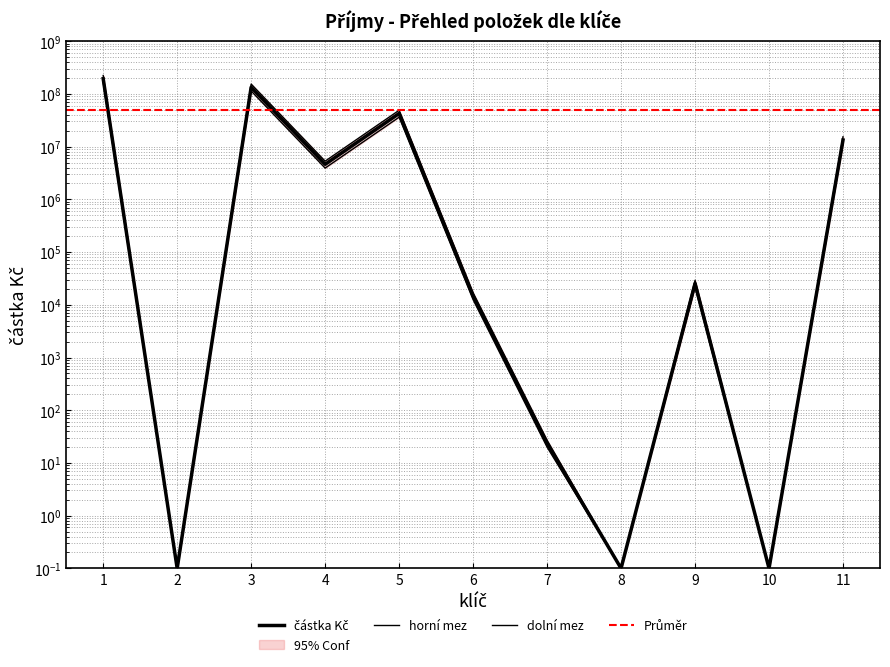

What is the value of the 1st point from the left?

194530903.7